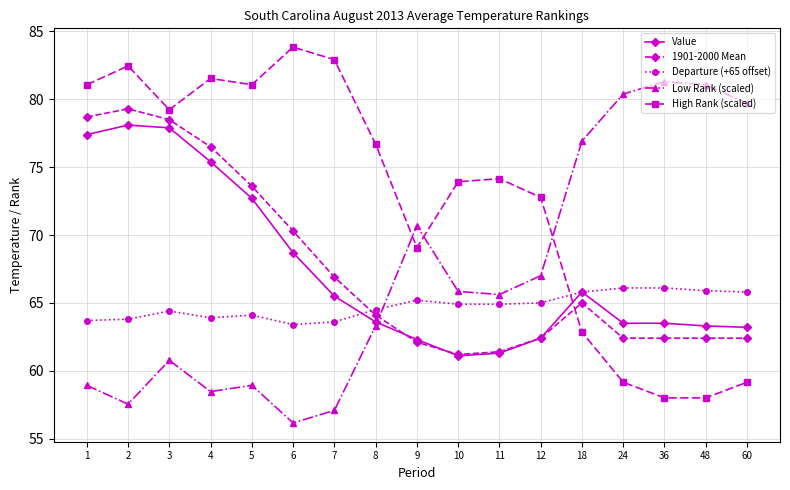

What is the value of the Low Rank (scaled) point at the 9th from the left?

70.7